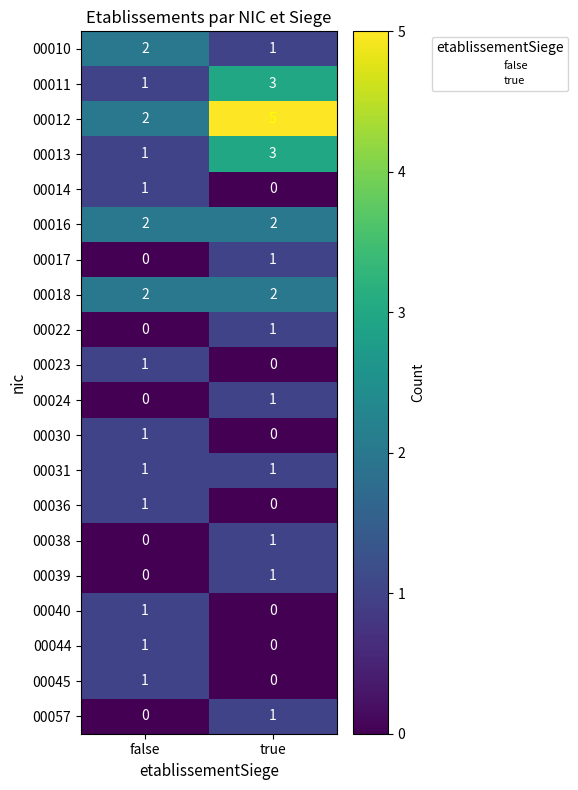

Which series has the widest spread of values?

00012